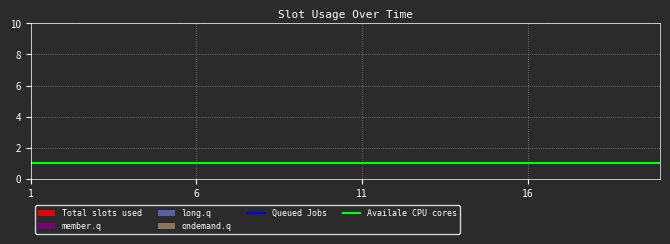

Rank the categories by ondemand.q value from lowest to highest.

1, 2, 3, 4, 5, 6, 7, 8, 9, 10, 11, 12, 13, 14, 15, 16, 17, 18, 19, 20